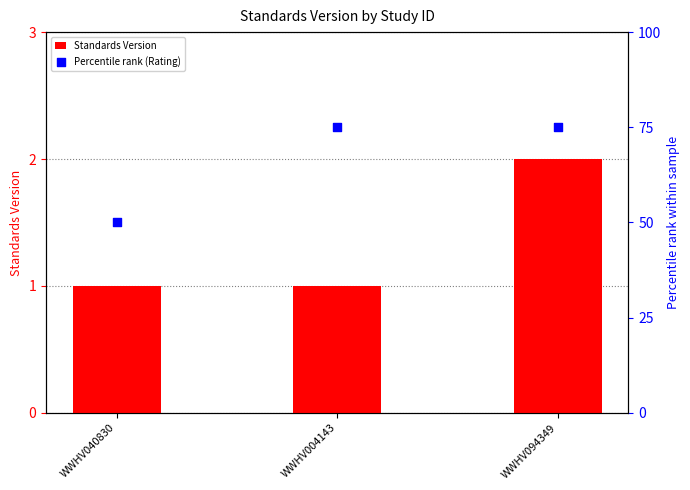

Which series has the largest total across all categories?

Percentile rank (Rating)